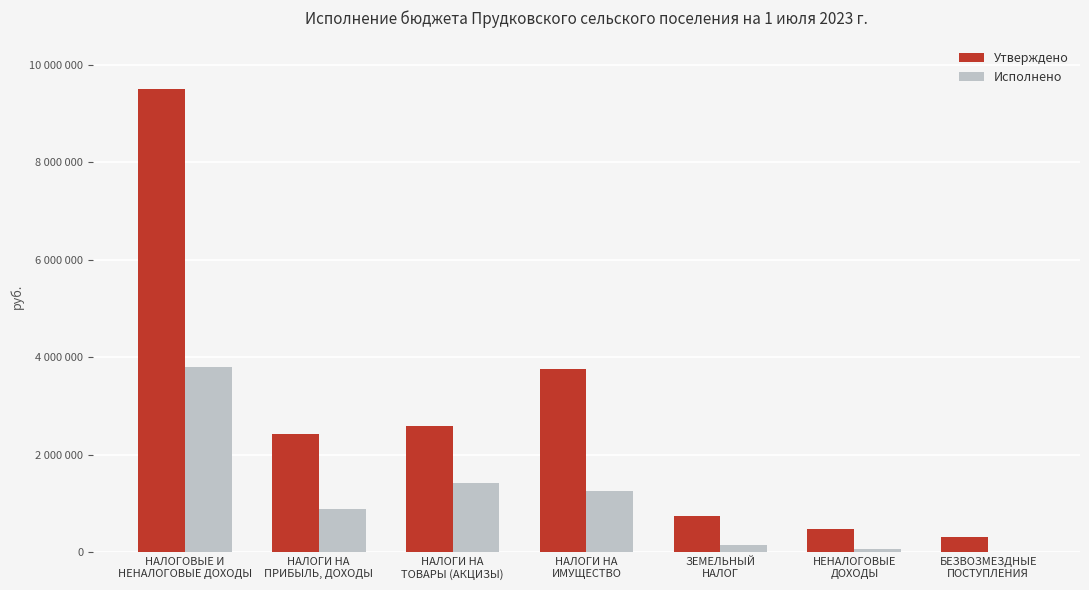

What is the difference between the Исполнено values at НАЛОГИ НА
ПРИБЫЛЬ, ДОХОДЫ and БЕЗВОЗМЕЗДНЫЕ
ПОСТУПЛЕНИЯ?

889854.2